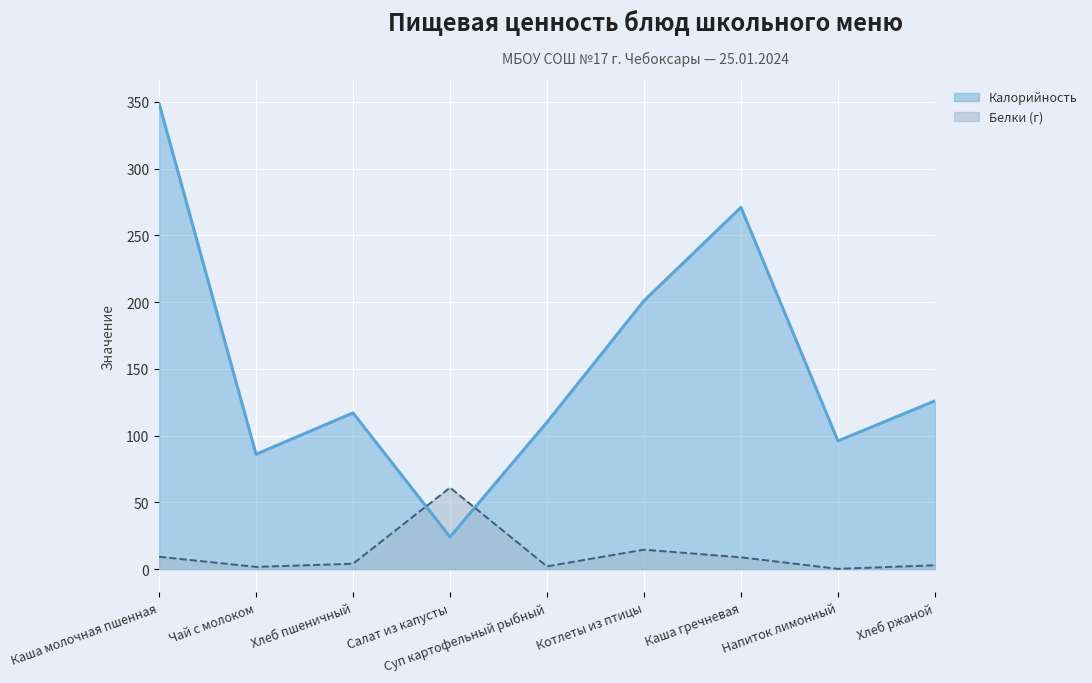

Is the value of Калорийность at Каша молочная пшенная greater than the value of Белки at Каша гречневая?

Yes